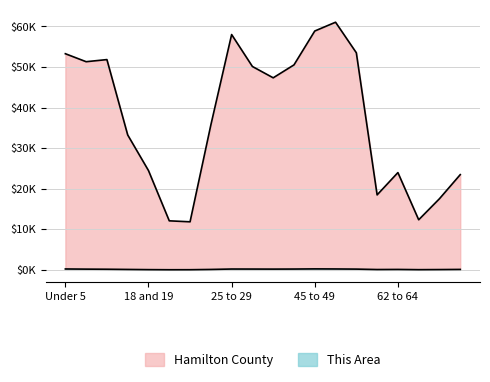

At 21 years, list the series in order from smallest to largest.

This Area, Hamilton County